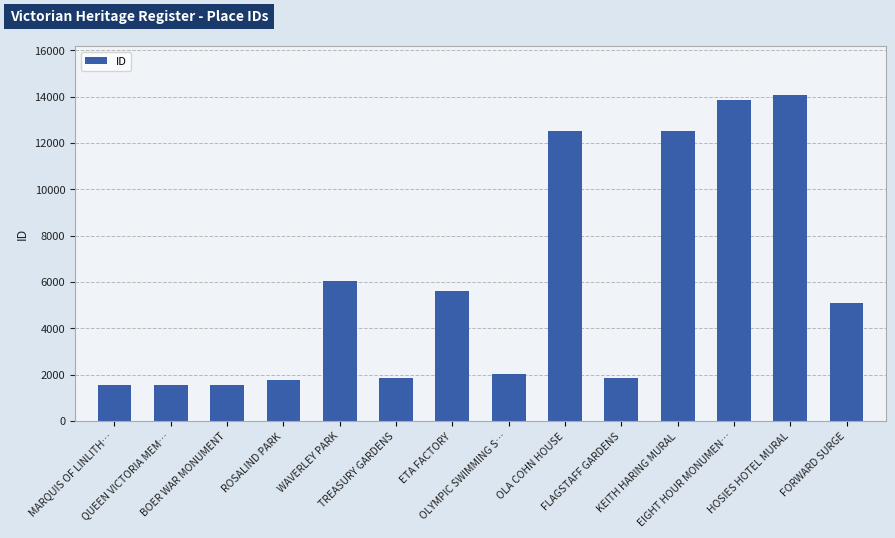

What is the maximum value shown in the chart?

14057